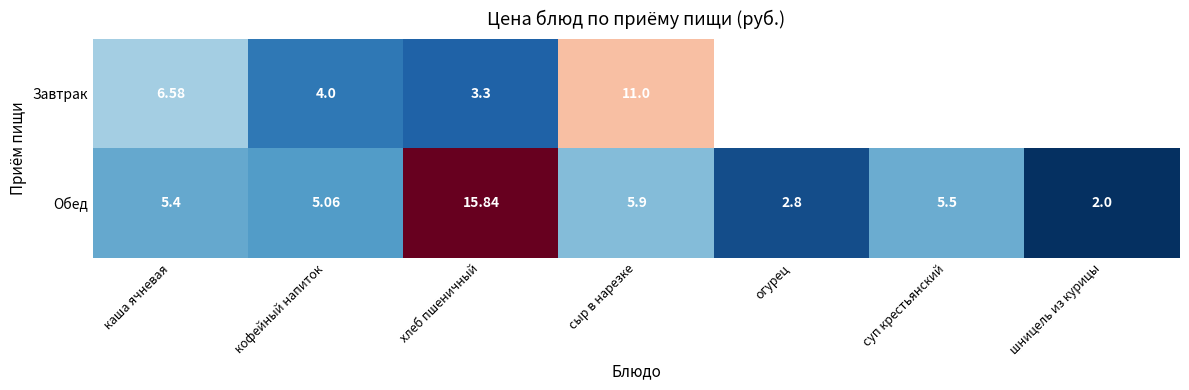

At сыр в нарезке, list the series in order from largest to smallest.

Завтрак, Обед